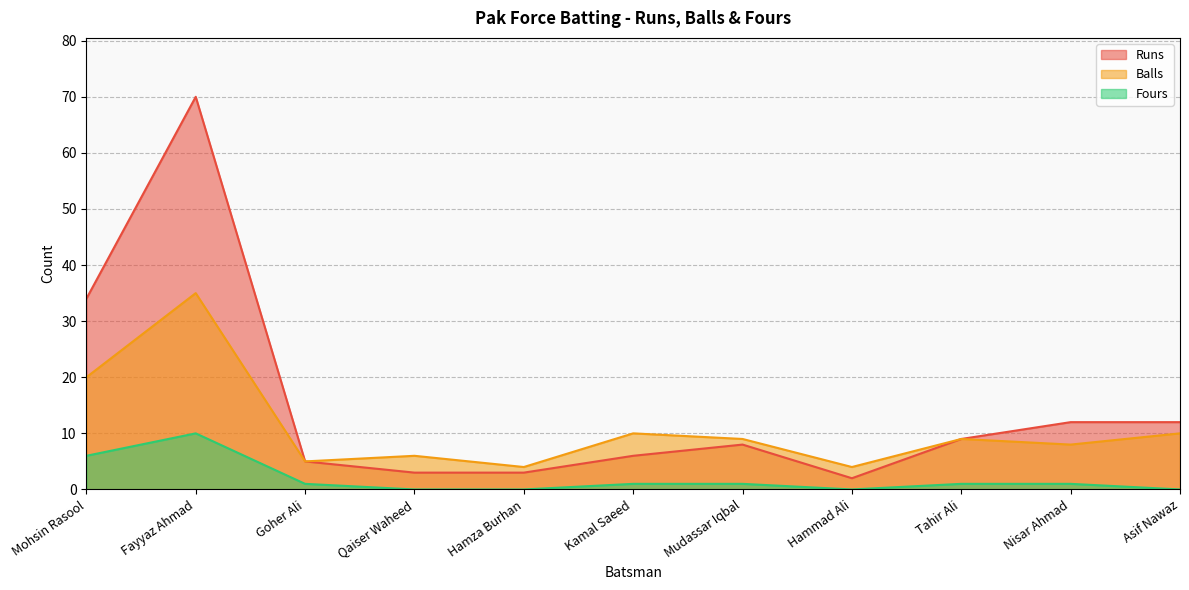

Which has a higher value, Hammad Ali or Tahir Ali?

Tahir Ali